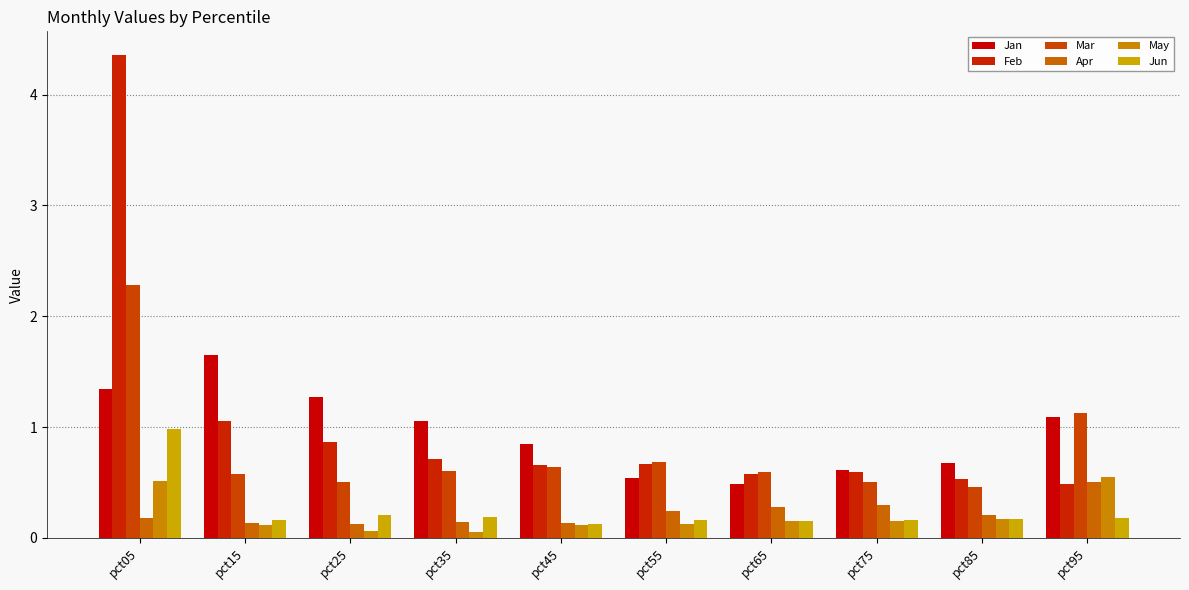

Rank the categories by Jan value from highest to lowest.

pct15, pct05, pct25, pct95, pct35, pct45, pct85, pct75, pct55, pct65